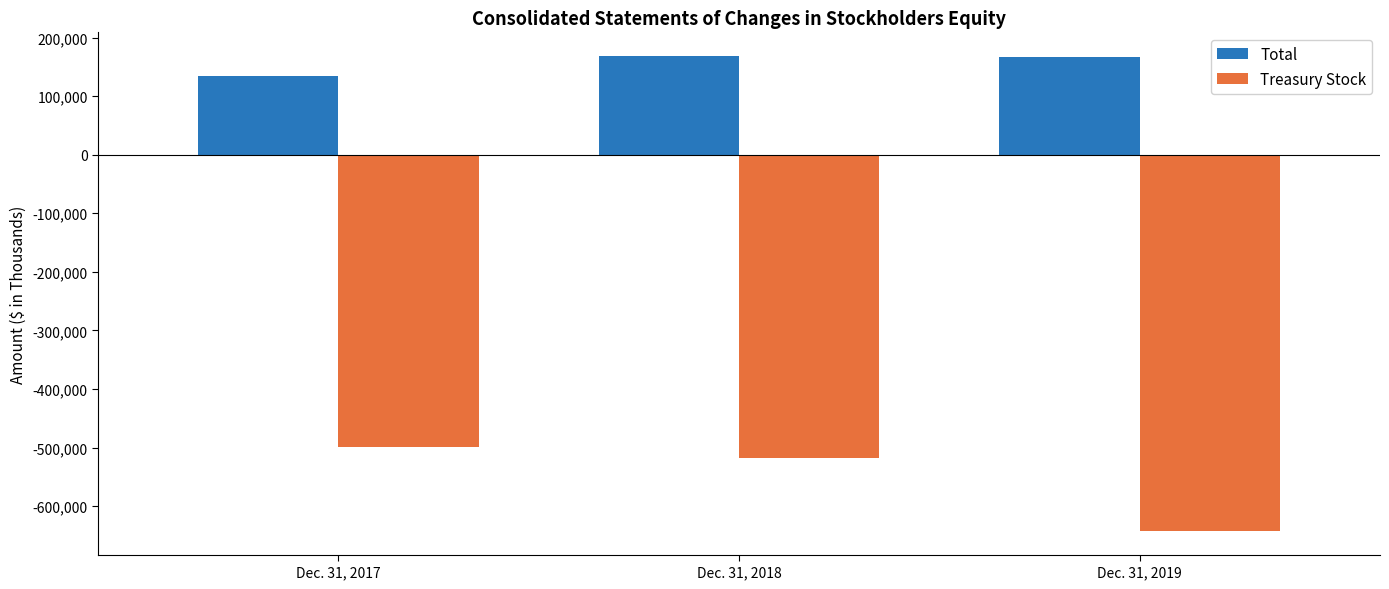

What is the sum of the Total values at Dec. 31, 2018 and Dec. 31, 2019?

335594